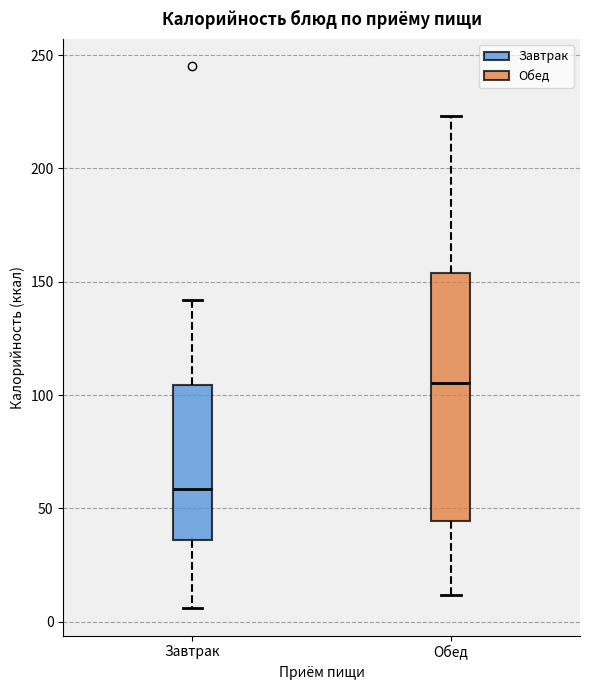

Which box's median line is the highest?

Обед